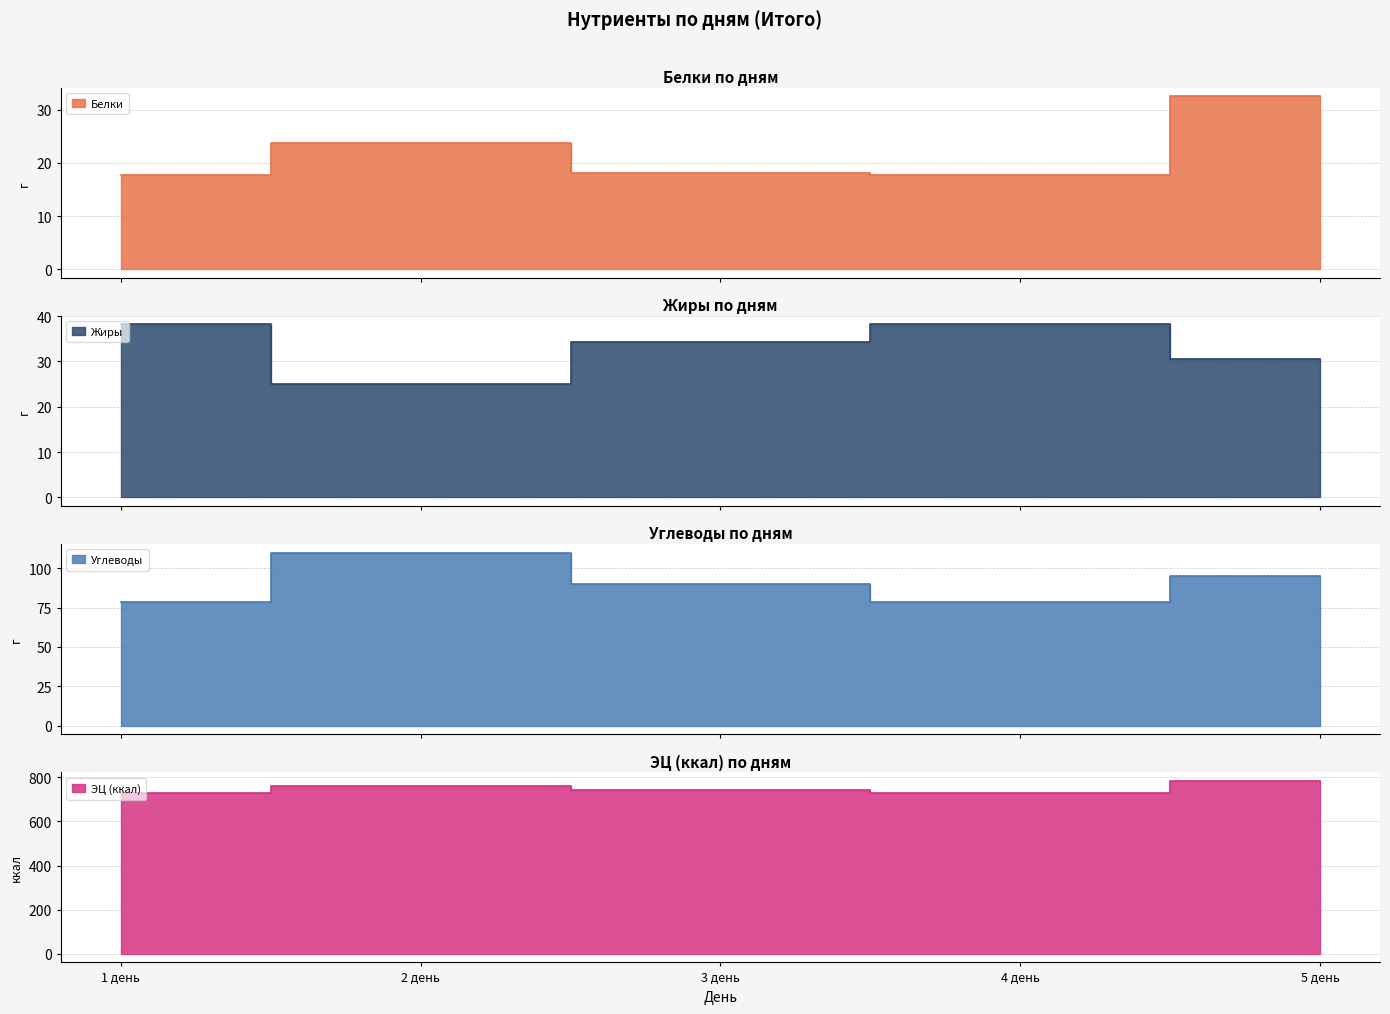

What is the label of the 1st point from the left?

1 день